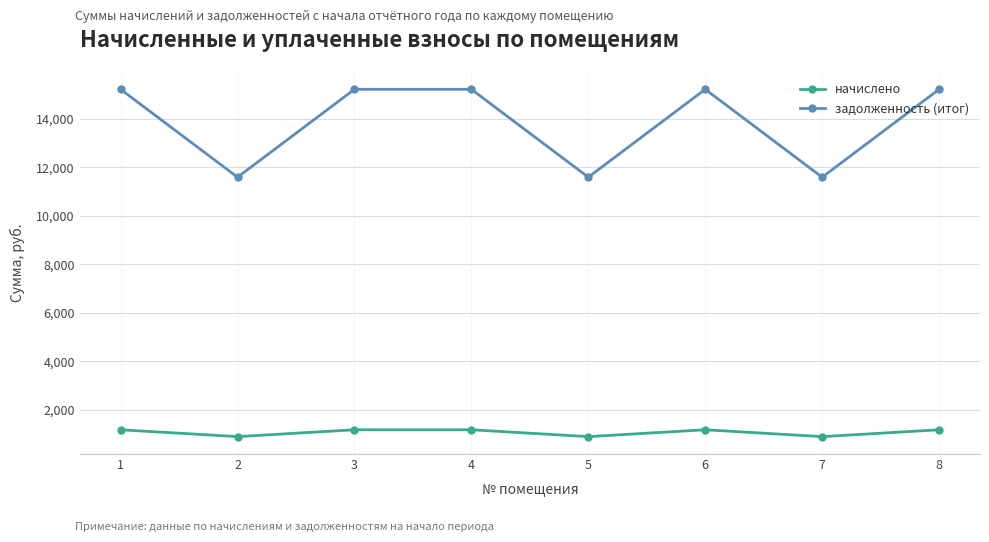

What is the minimum value for задолженность (итог)?

11596.7